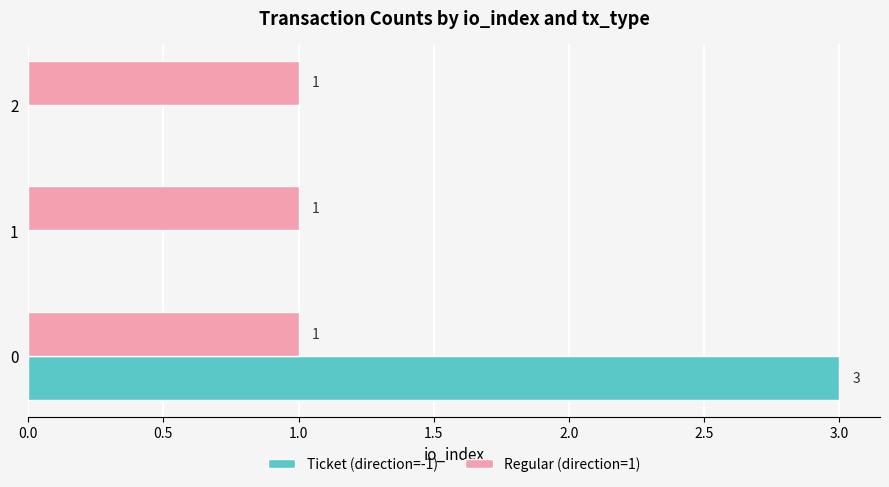

What is the approximate value of Ticket (direction=-1) at 0?

3